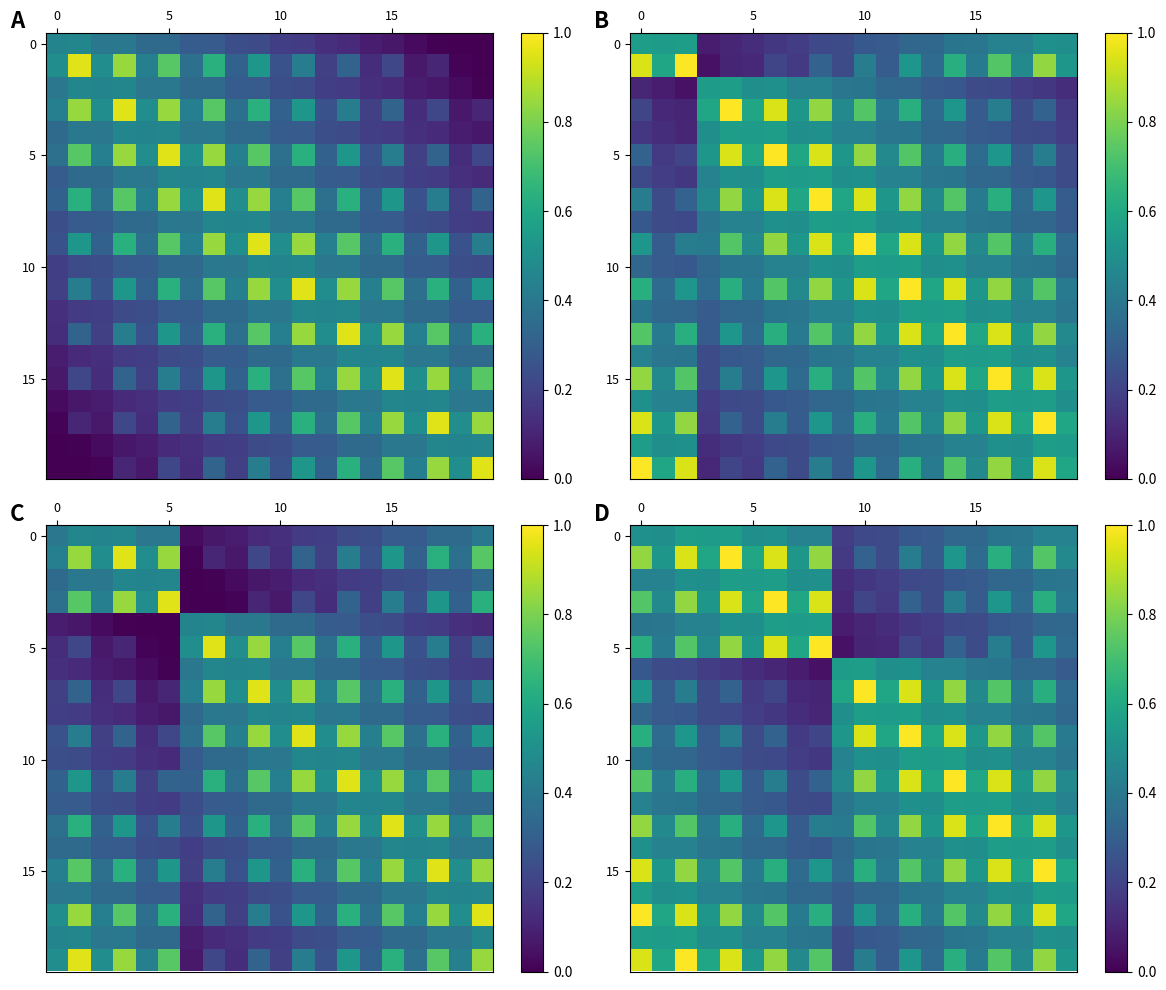

What is the greatest value displayed?

1.0